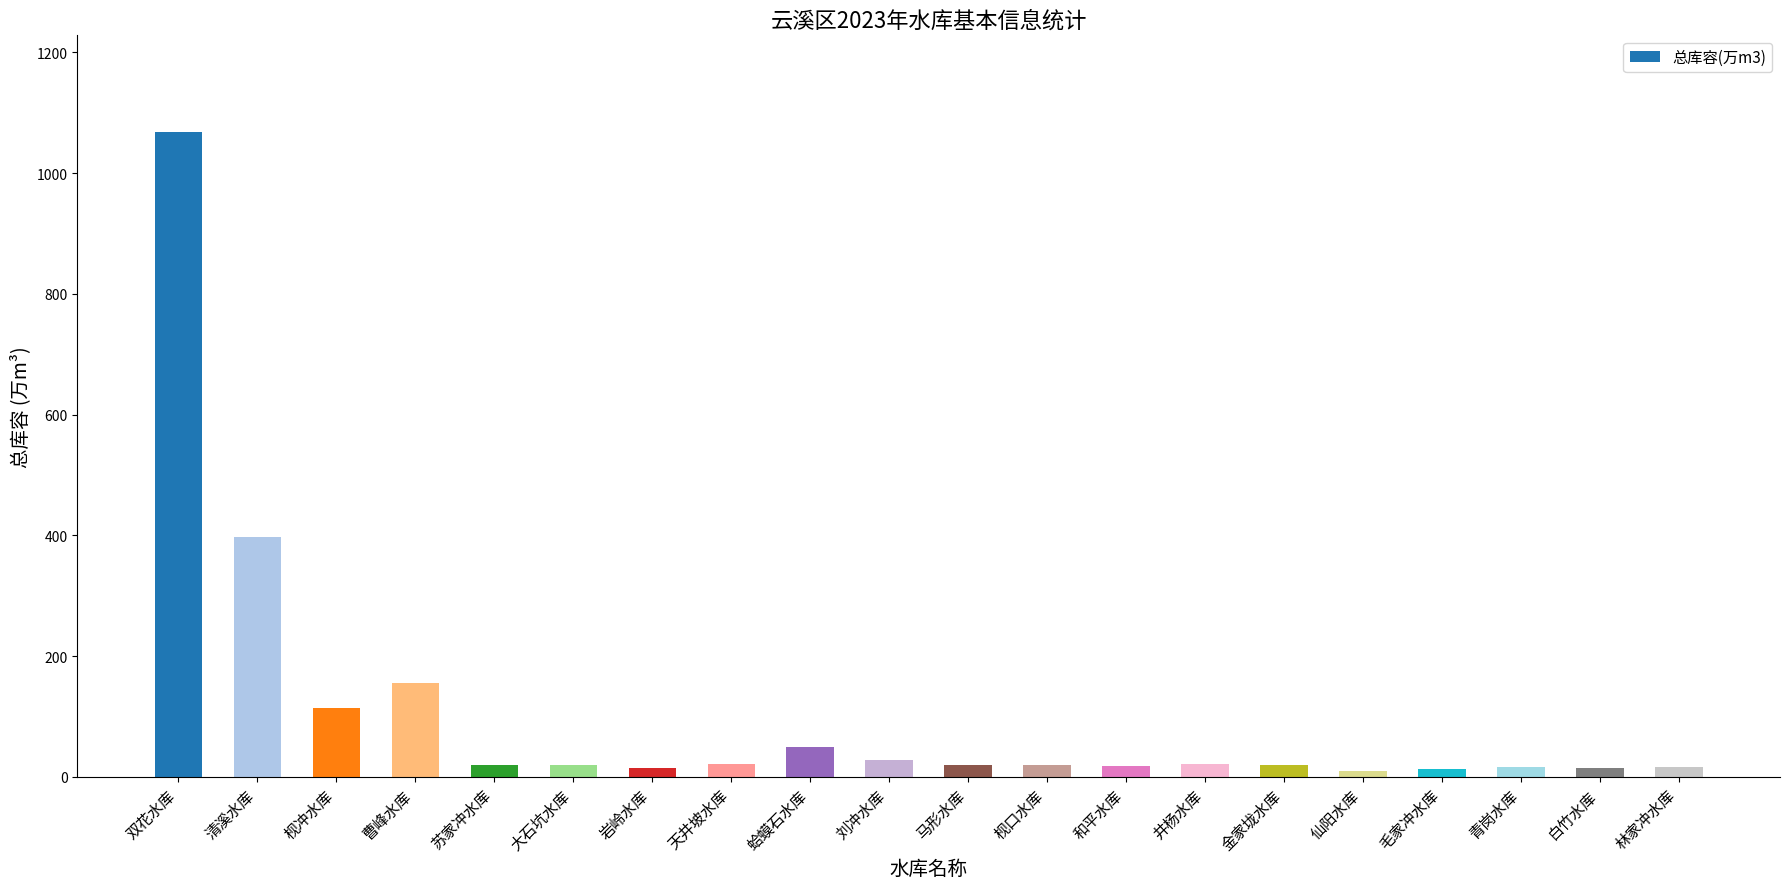

What is the greatest value displayed?

1068.0